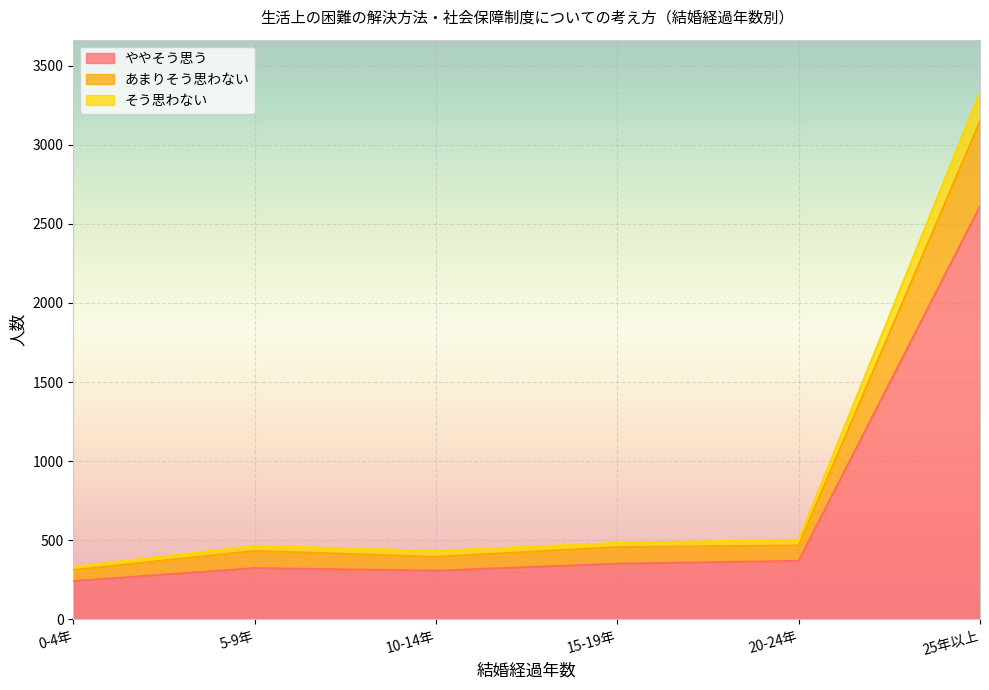

What is the label of the 6th point from the right?

0-4年